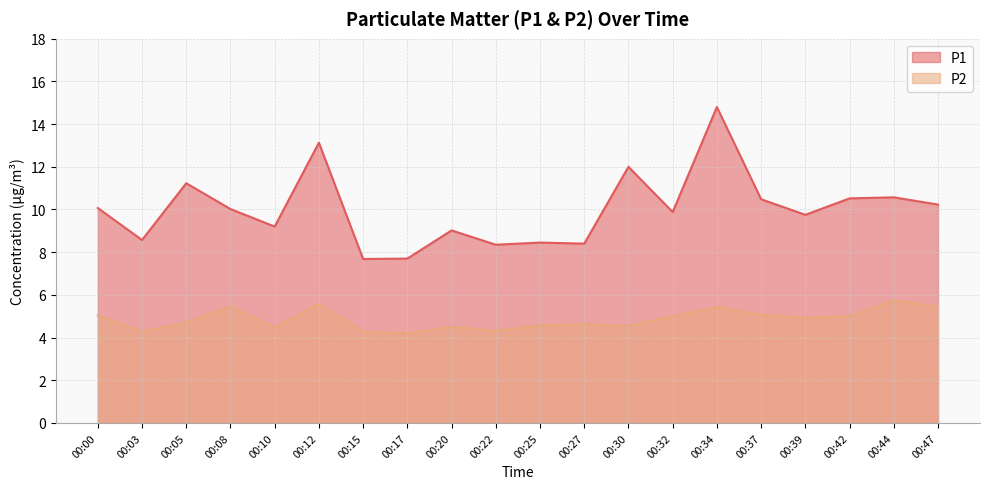

True or false: P1 and P2 cross at least once.

False